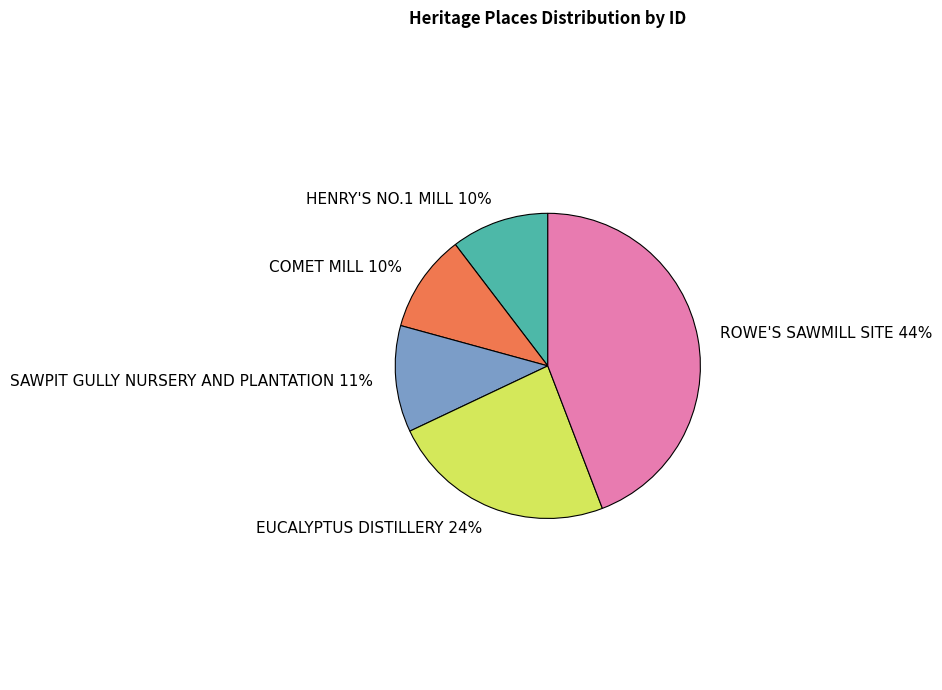

Do HENRY'S NO.1 MILL and COMET MILL together represent more than half of the pie?

No